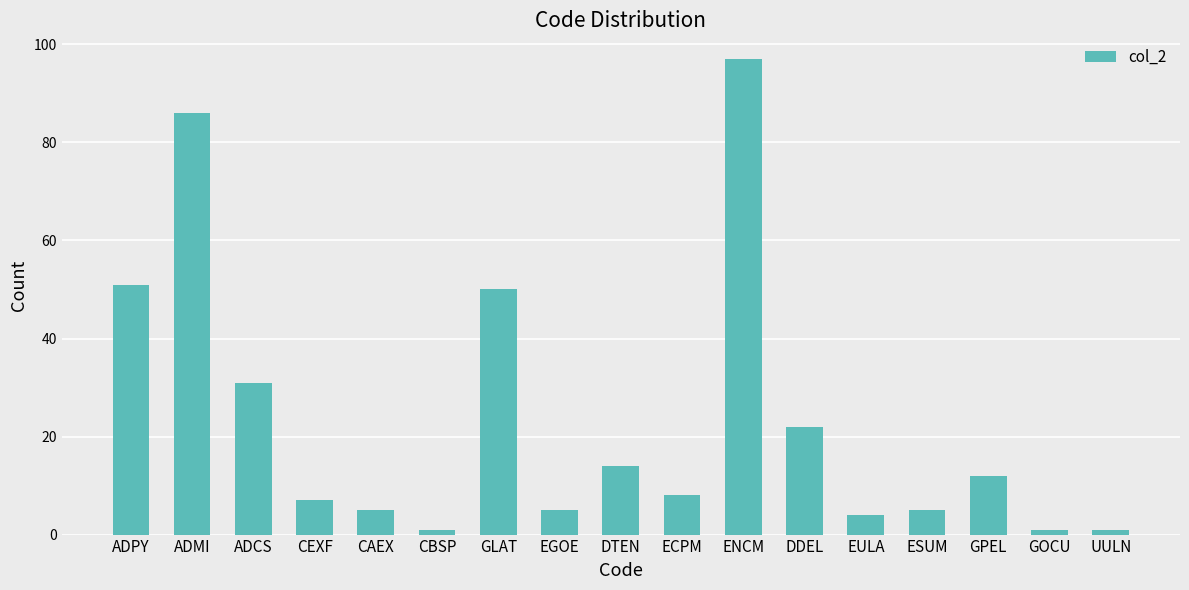

What is the maximum value shown in the chart?

97